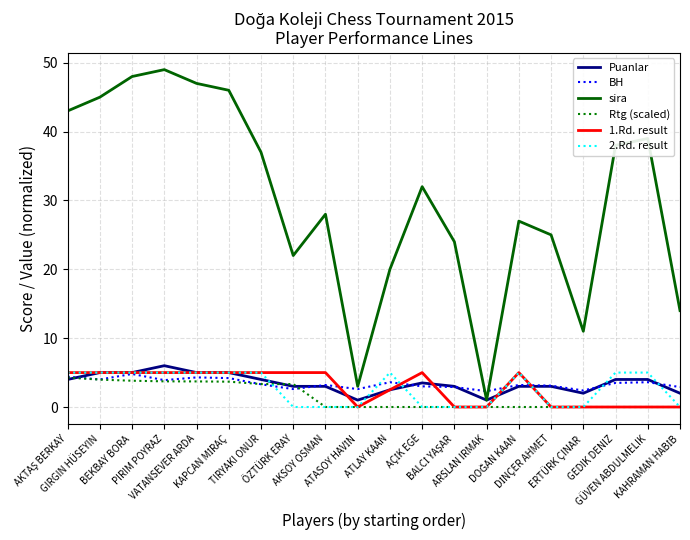

What is the highest value of the 1.Rd. result series?

5.0